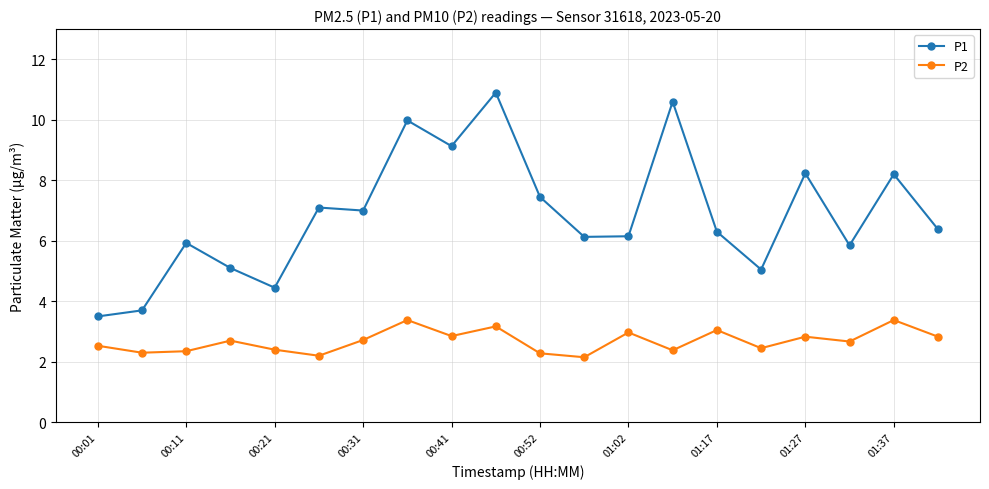

Which series has the largest range (max minus min)?

P1